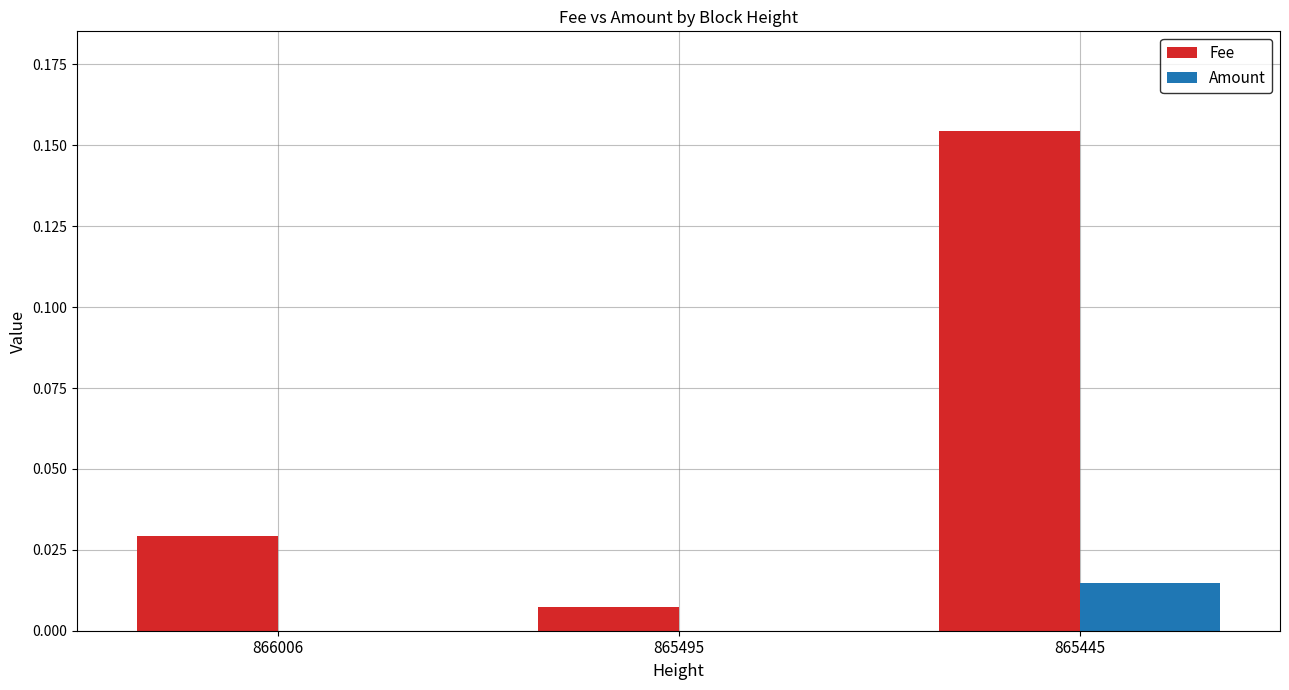

How many data points does each series have?

3